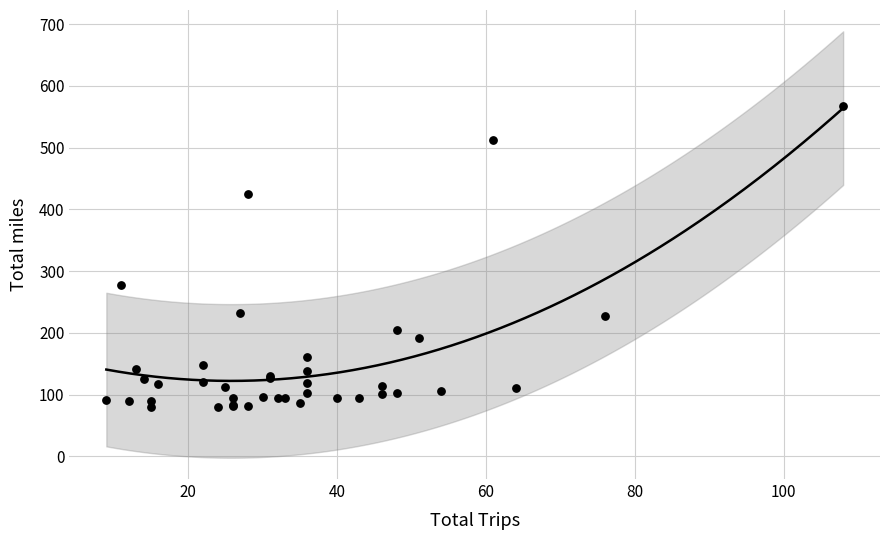

What Y value in the scatter plot is closest to 324?

278.0